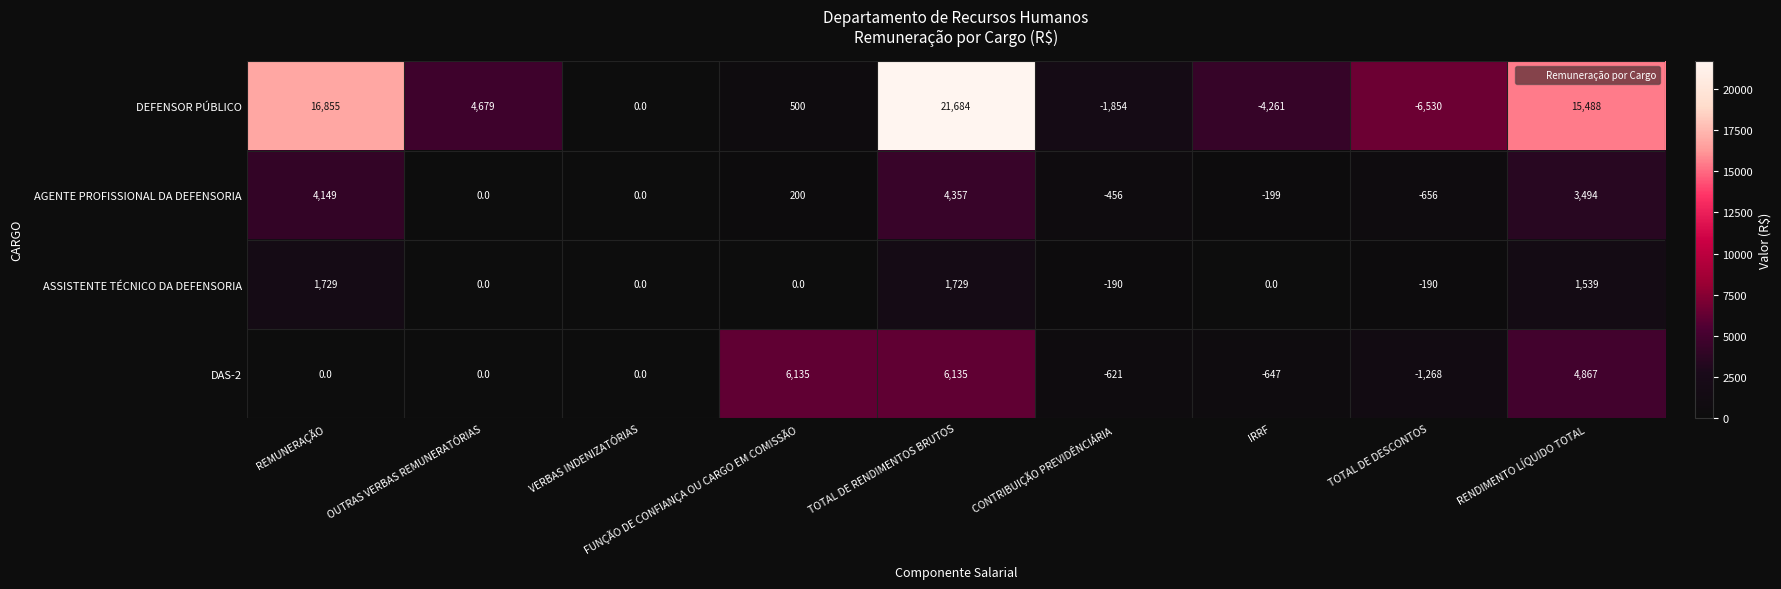

At which label does DAS-2 reach its minimum?

TOTAL DE DESCONTOS